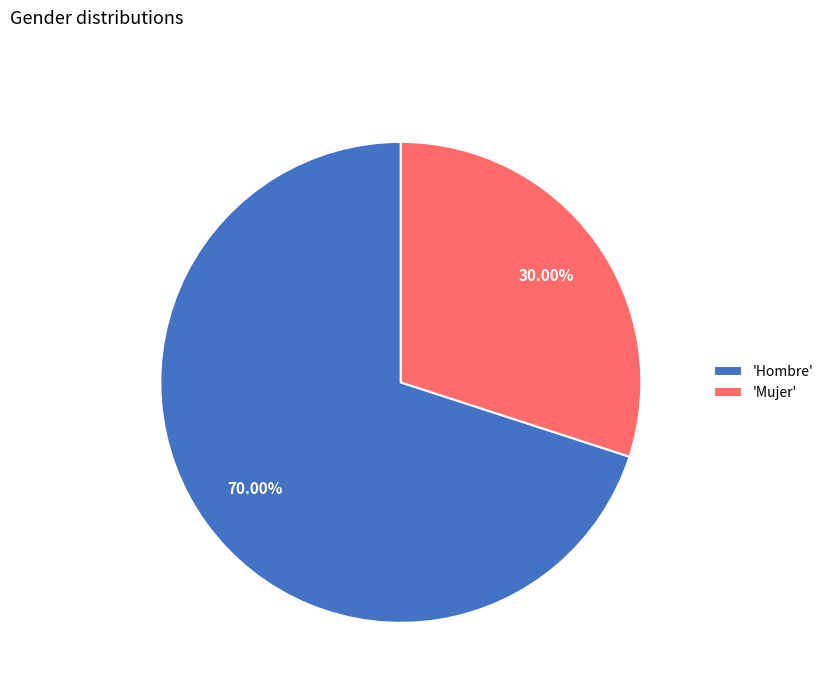

Is there any slice that represents more than half of the pie?

Yes